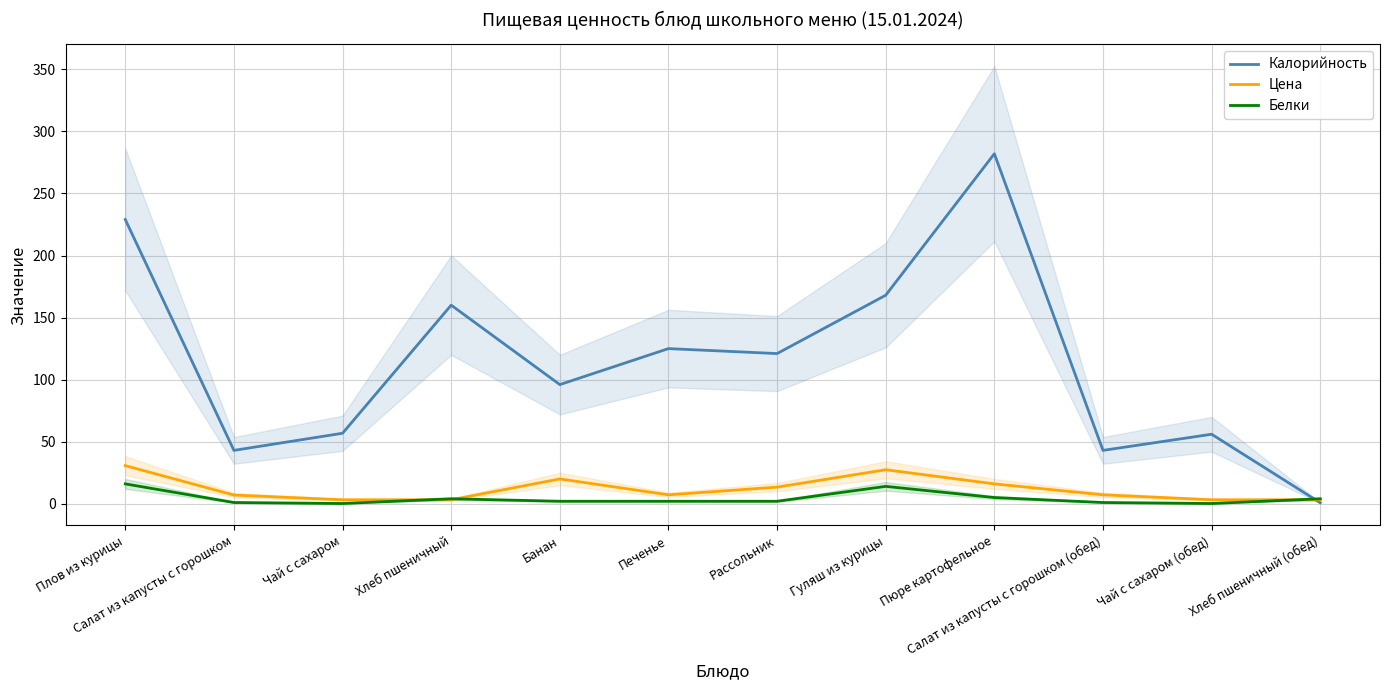

What value does the Калорийность series have at Пюре картофельное?

282.0